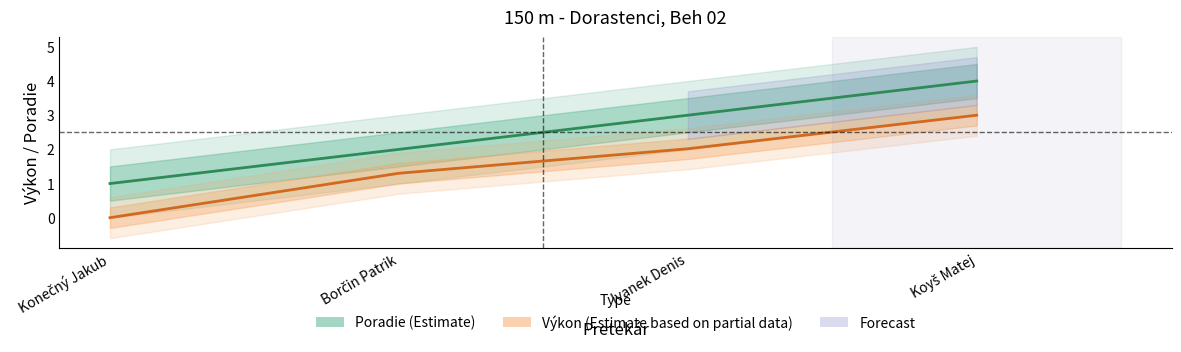

What is the lowest value of the Poradie series?

1.0